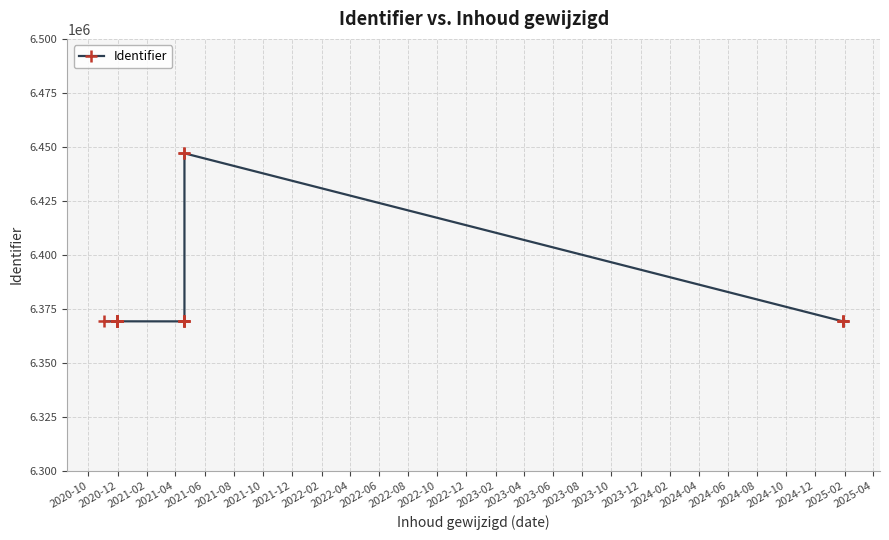

How many data points are above 6369186?

8